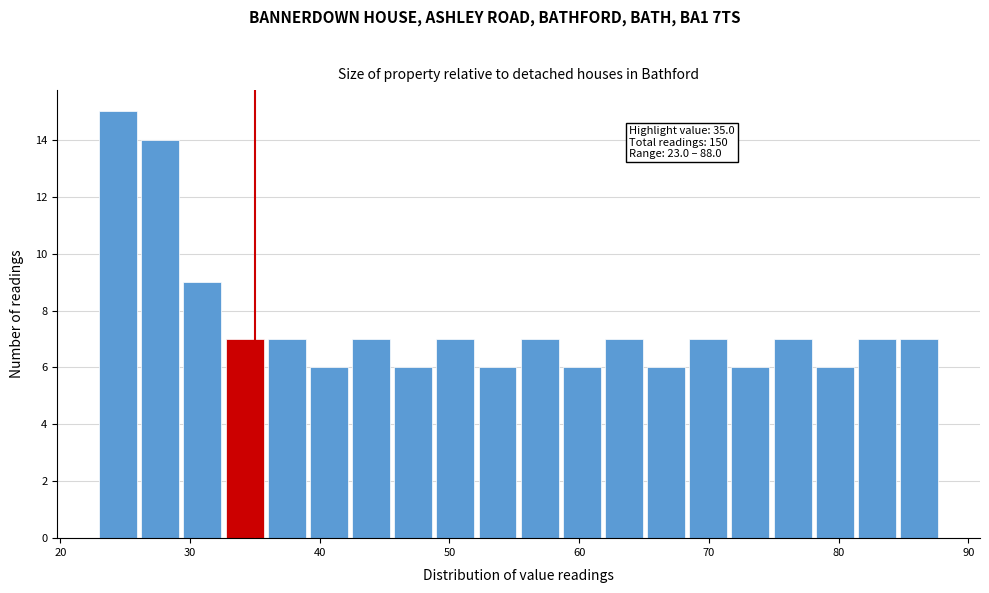

Read against the x-axis, roughly where is the centre of the tallest bar?

24